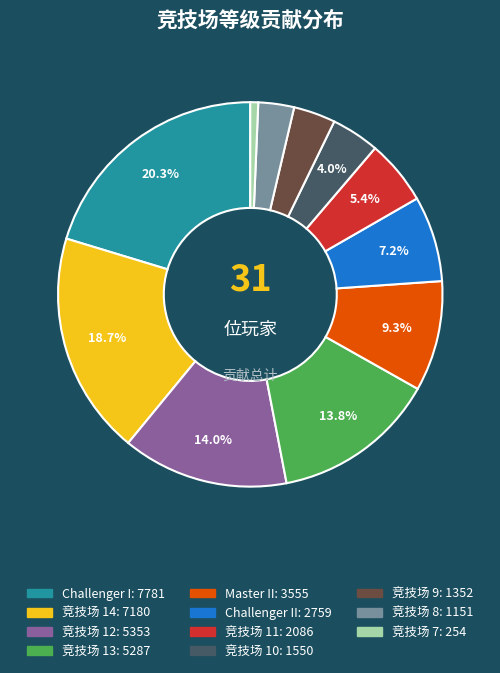

Does any single category account for the majority?

No